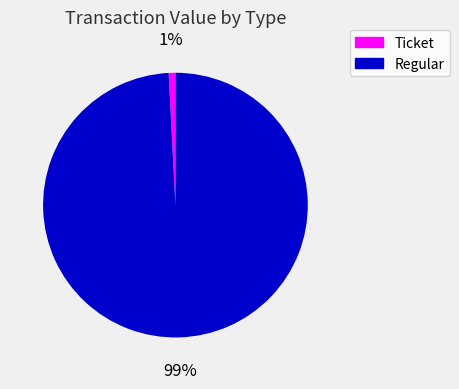

How many segments does this pie chart have?

2